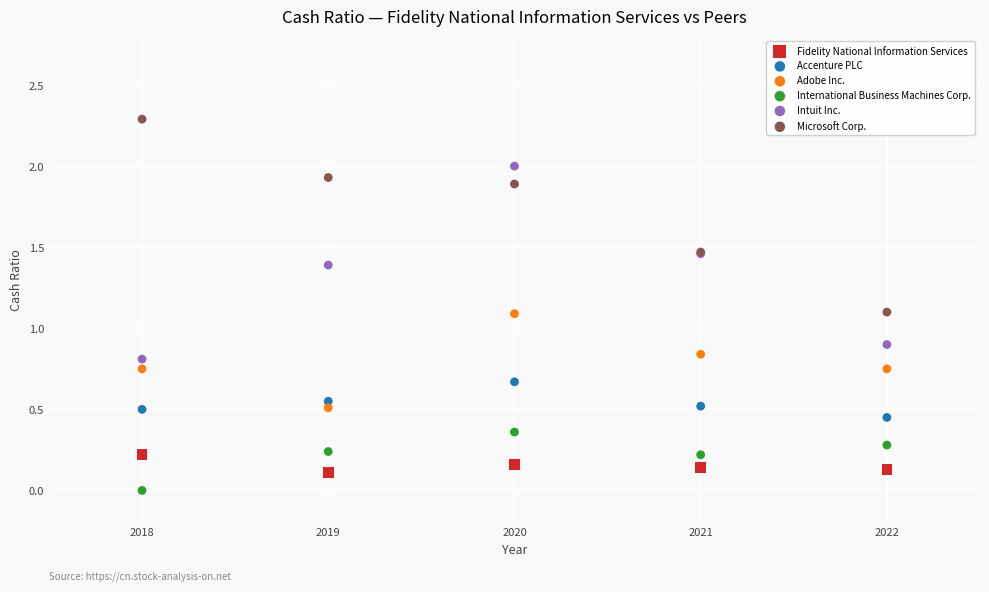

What are all the series names shown in the legend?

Fidelity National Information Services, Accenture PLC, Adobe Inc., International Business Machines Corp., Intuit Inc., Microsoft Corp.